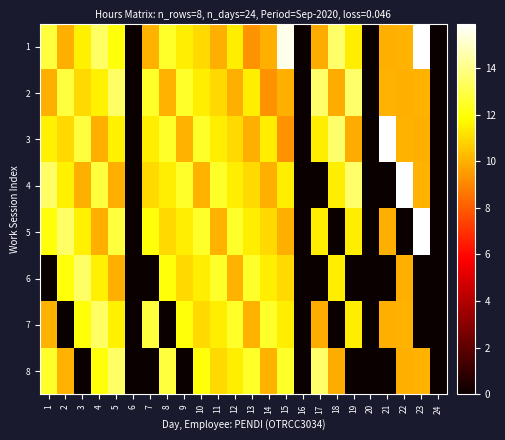

Which category has the highest value across all series?

23